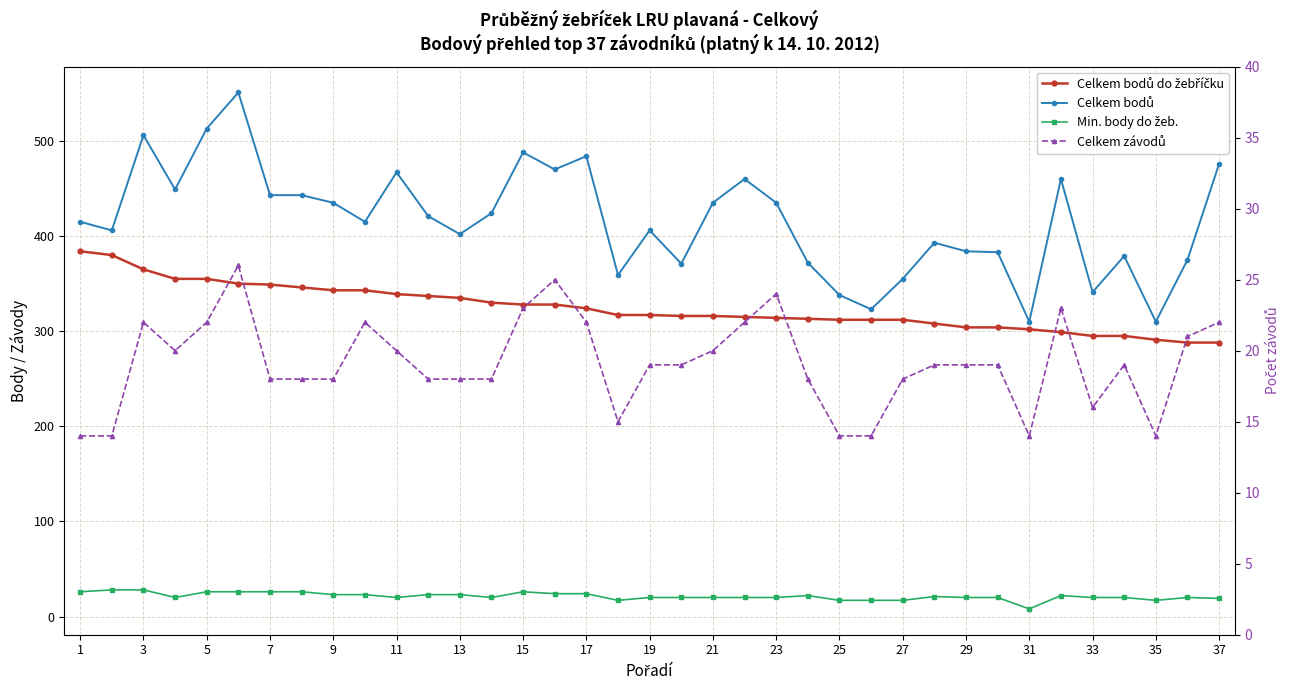

What is the sum of all Celkem závodů values?

707